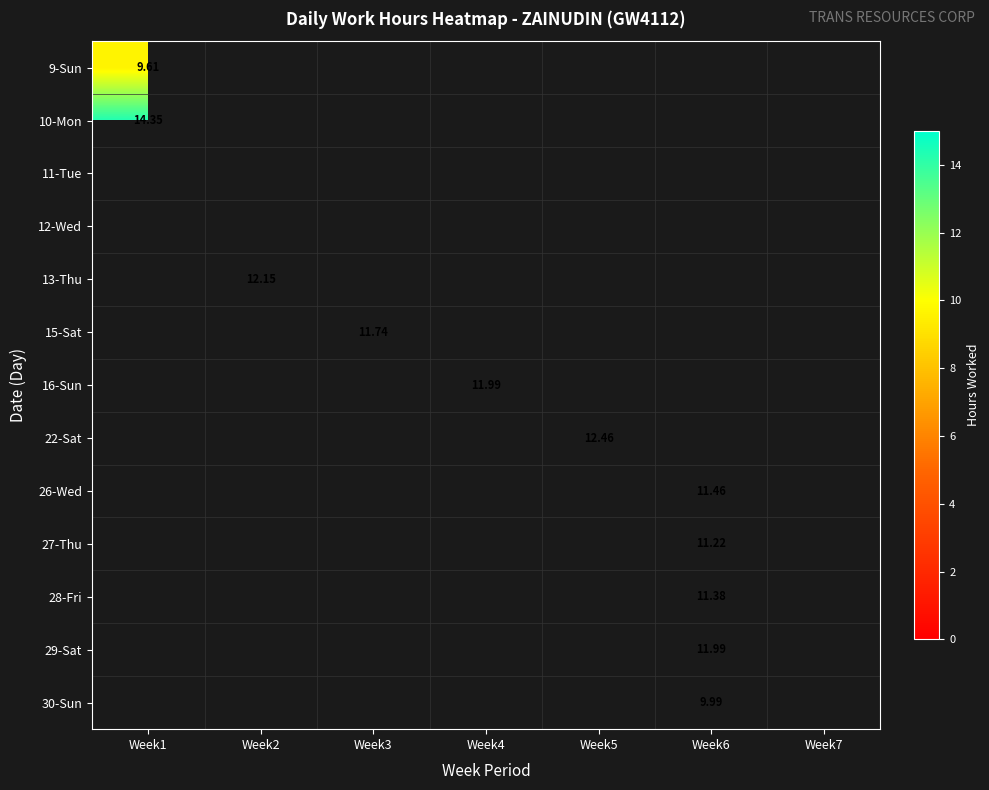

What is the maximum value shown in the chart?

14.3